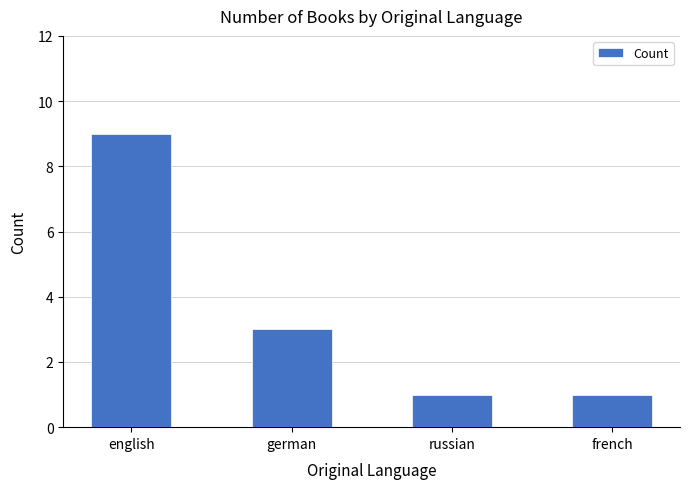

Between russian and german, which is larger?

german